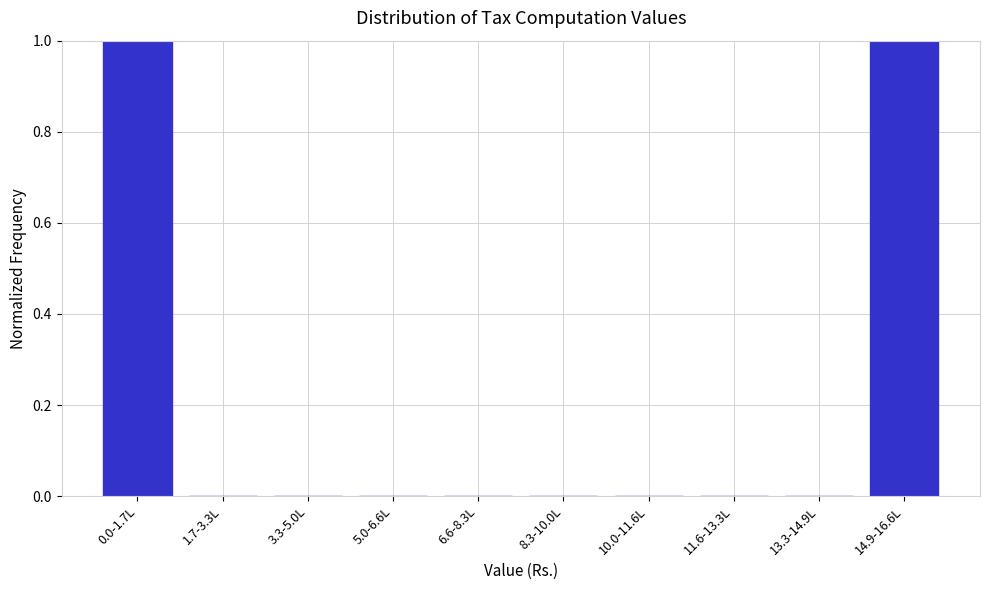

Reading left to right, what are all the values shown in this chart?

0.0-1.7L=1	1.7-3.3L=0	3.3-5.0L=0	5.0-6.6L=0	6.6-8.3L=0	8.3-10.0L=0	10.0-11.6L=0	11.6-13.3L=0	13.3-14.9L=0	14.9-16.6L=1